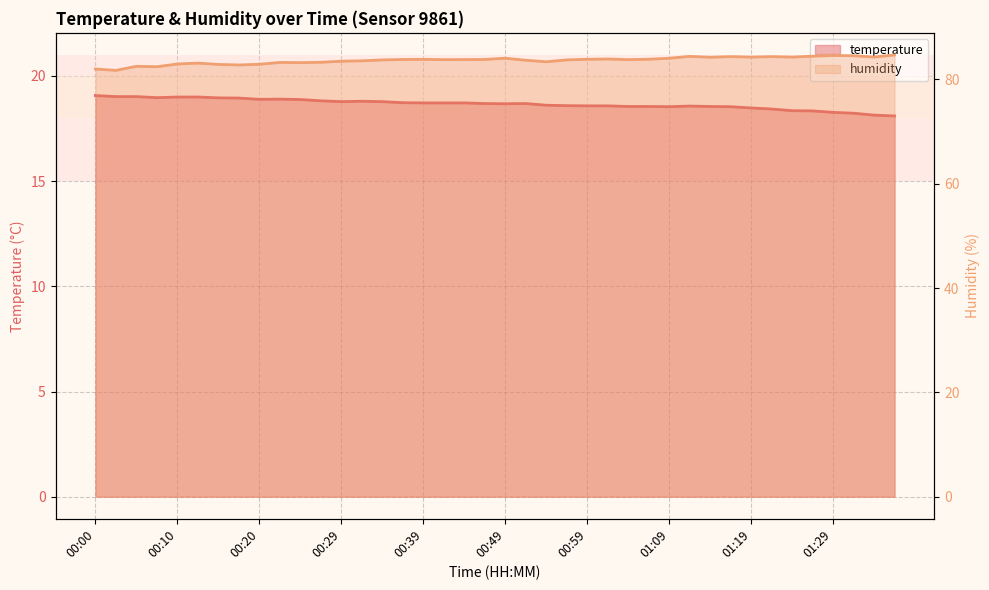

What is the smallest value displayed?

18.1